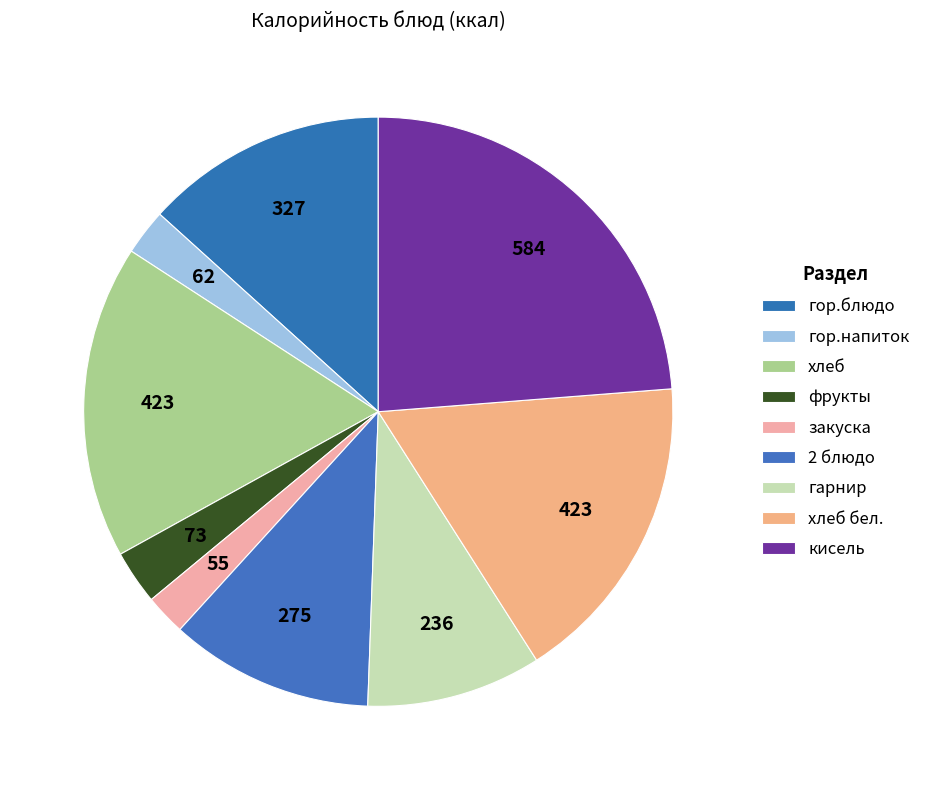

True or false: закуска accounts for 13% of the total.

False